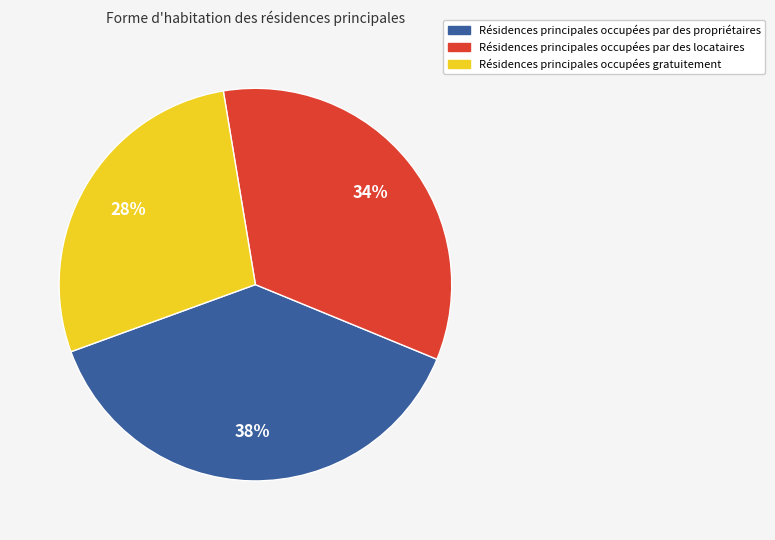

Does any single category account for the majority?

No